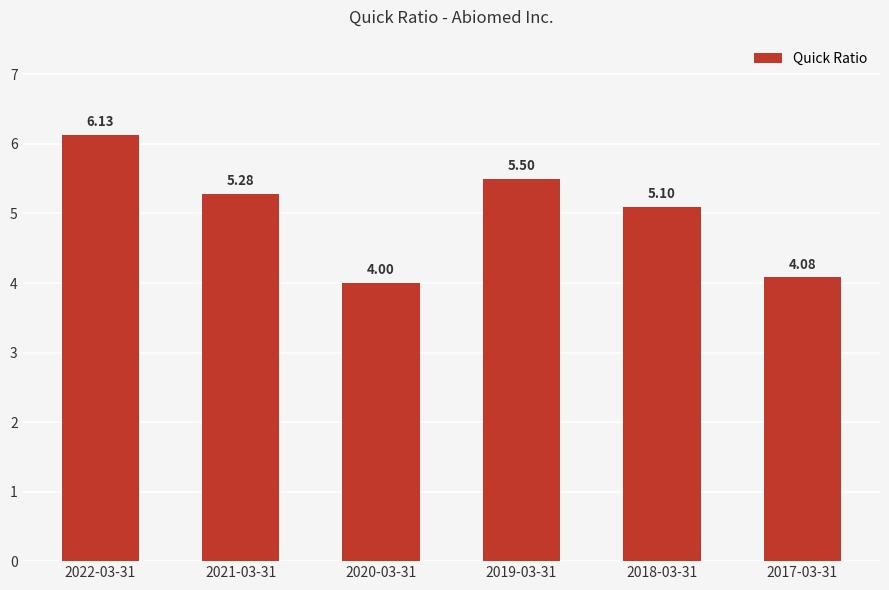

Reading left to right, extract all data points from this chart.

2022-03-31=6.1	2021-03-31=5.3	2020-03-31=4.0	2019-03-31=5.5	2018-03-31=5.1	2017-03-31=4.1